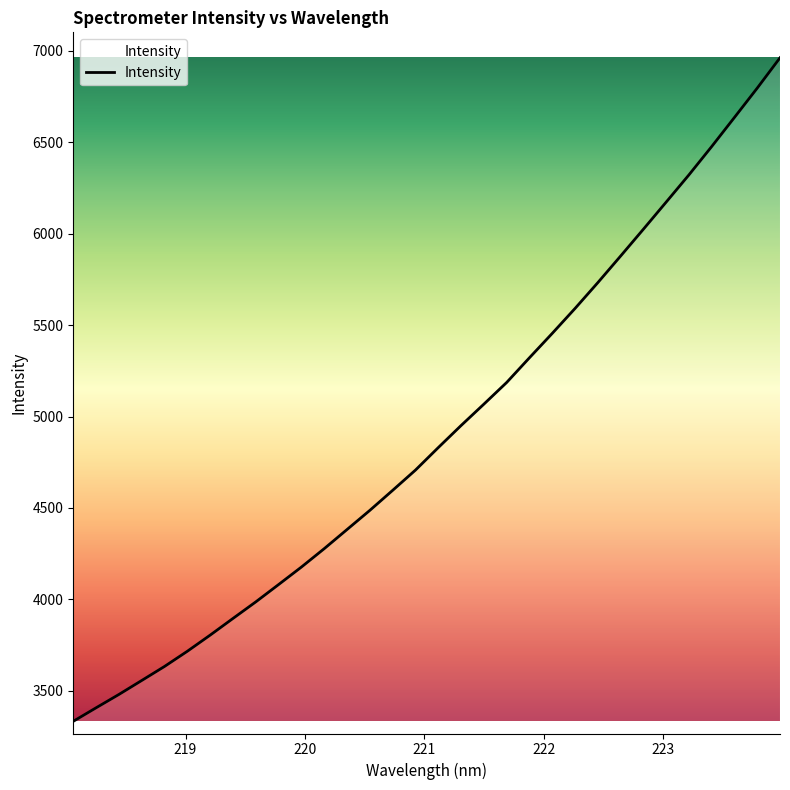

True or false: there are more than 1 points higher than both neighbors.

False